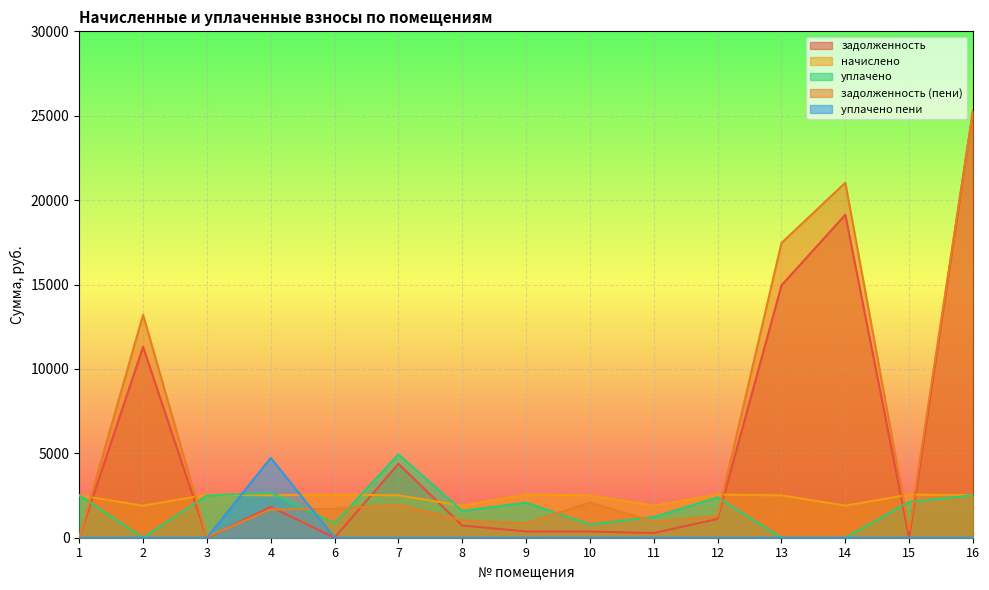

What is the average value of the уплачено пени series?

315.6